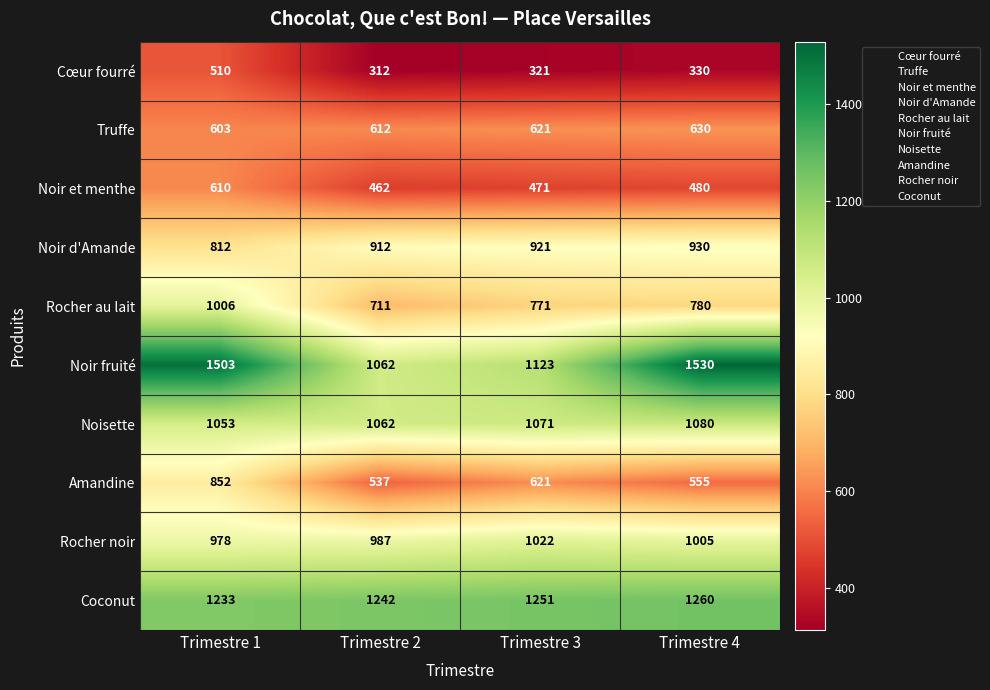

What is the difference between the highest and lowest values at Trimestre 4?

1200